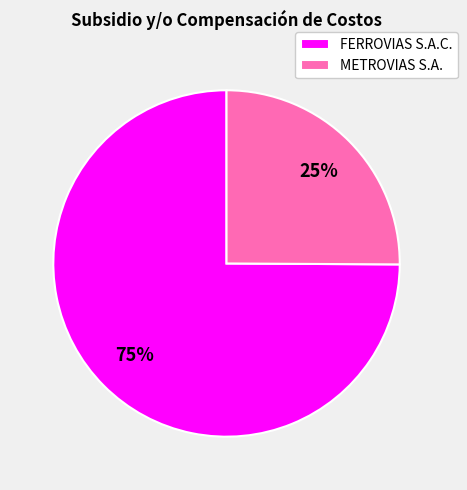

Count the number of slices in the pie.

2